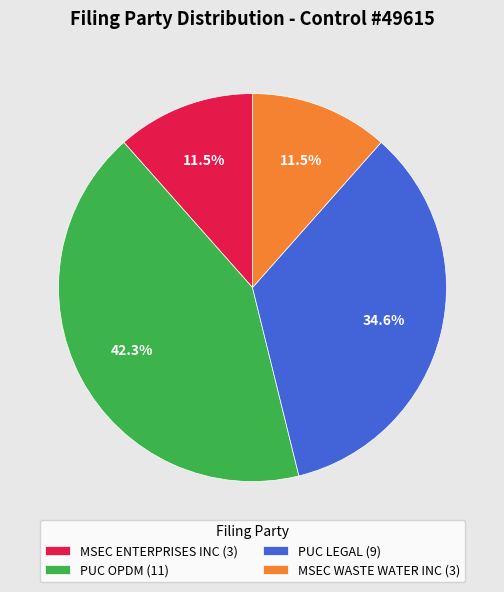

To the nearest percent, what is the combined percentage of MSEC ENTERPRISES INC and PUC LEGAL?

46%